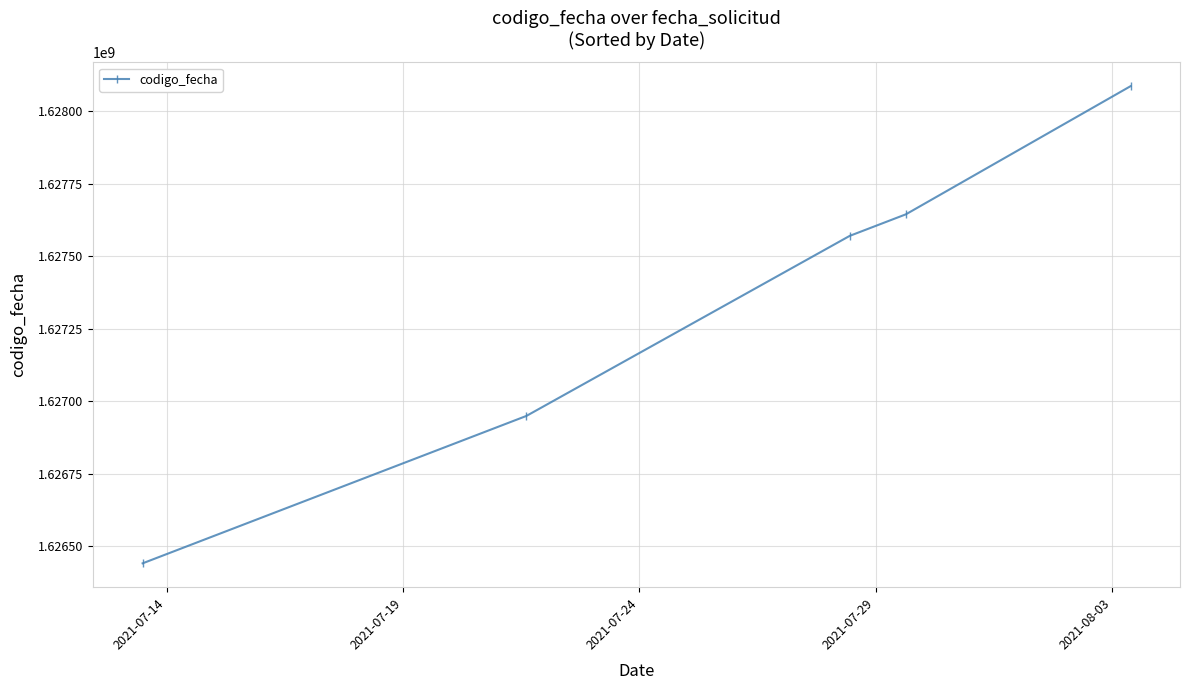

What is the minimum value shown in the chart?

1626440222